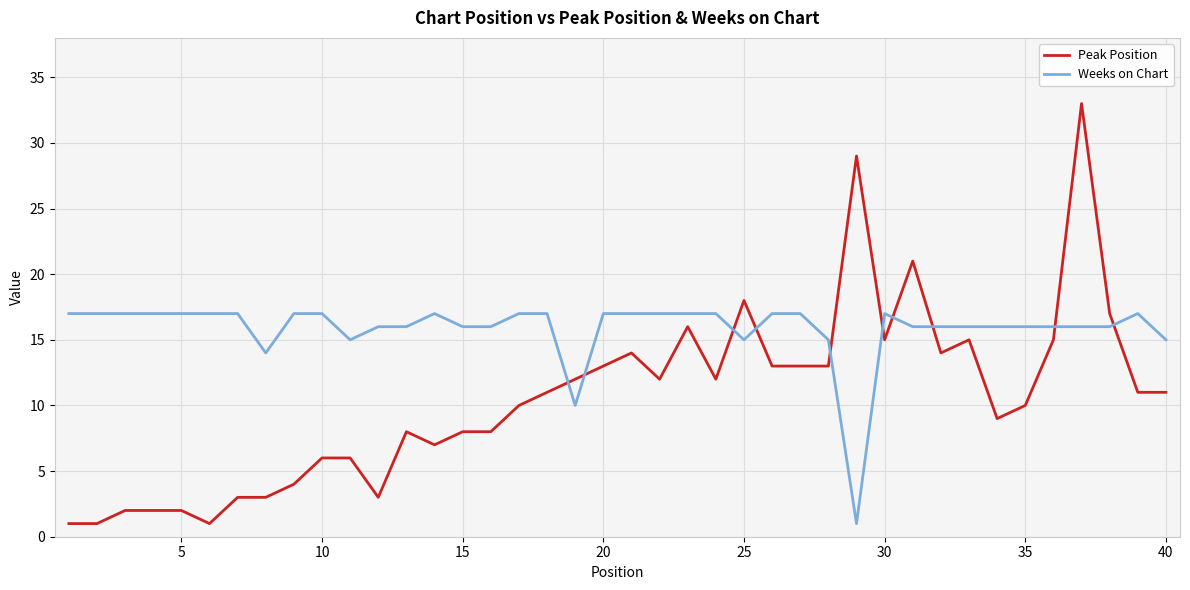

Which series has the largest total across all categories?

Weeks on Chart